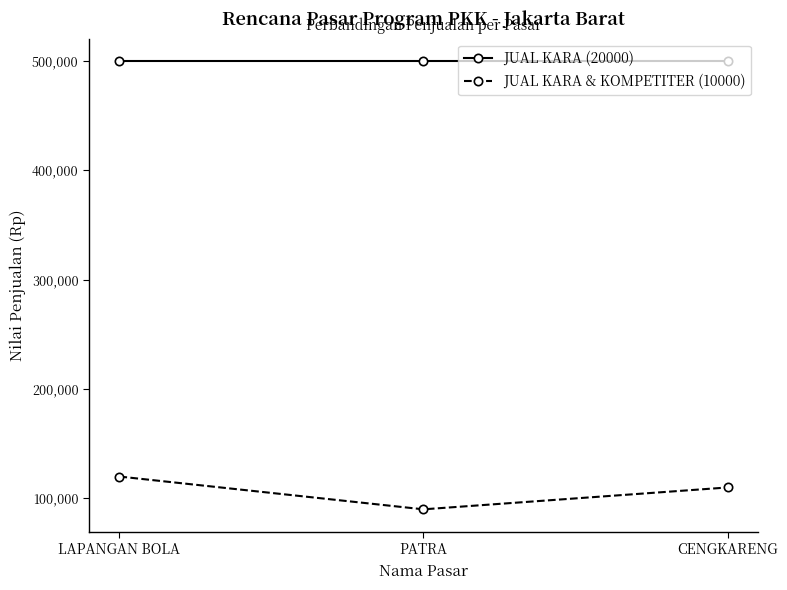

Which series changed the most between LAPANGAN BOLA and CENGKARENG?

JUAL KARA & KOMPETITER (10000)